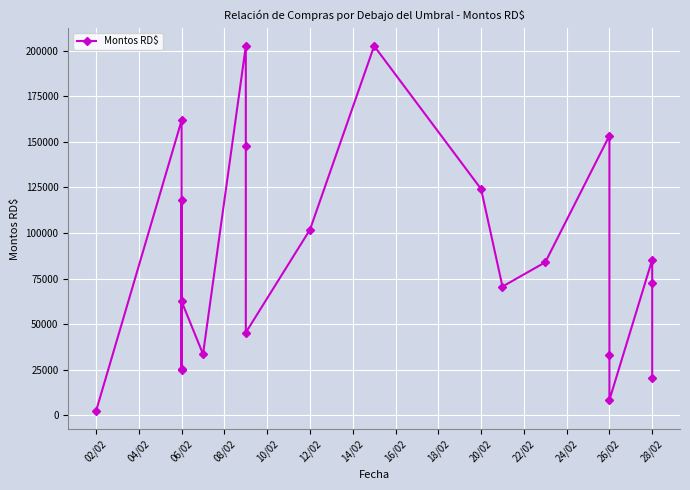

What is the change in value from 06/02 to 12/02?

+76864